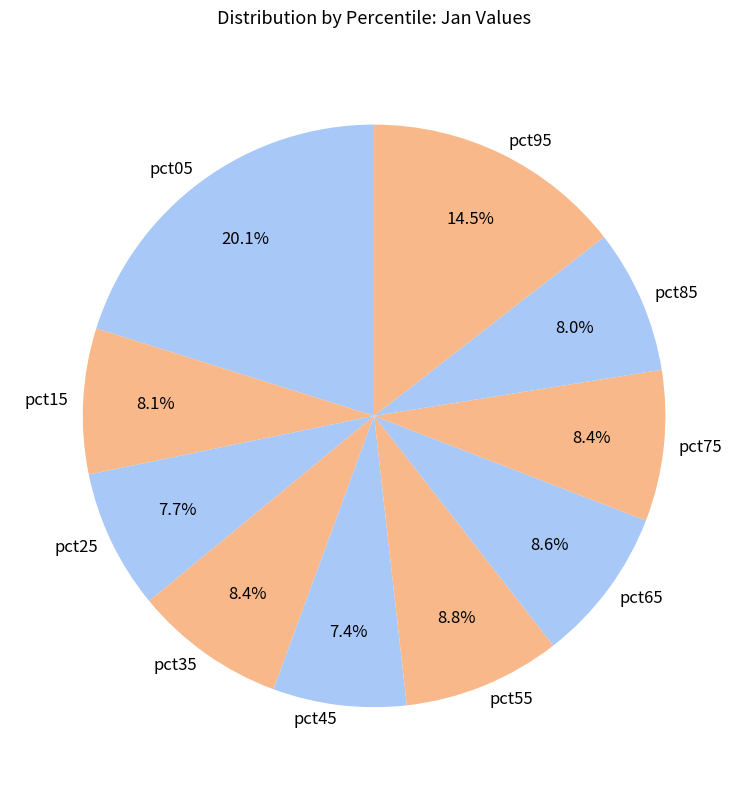

Between pct85 and pct95, which is larger?

pct95